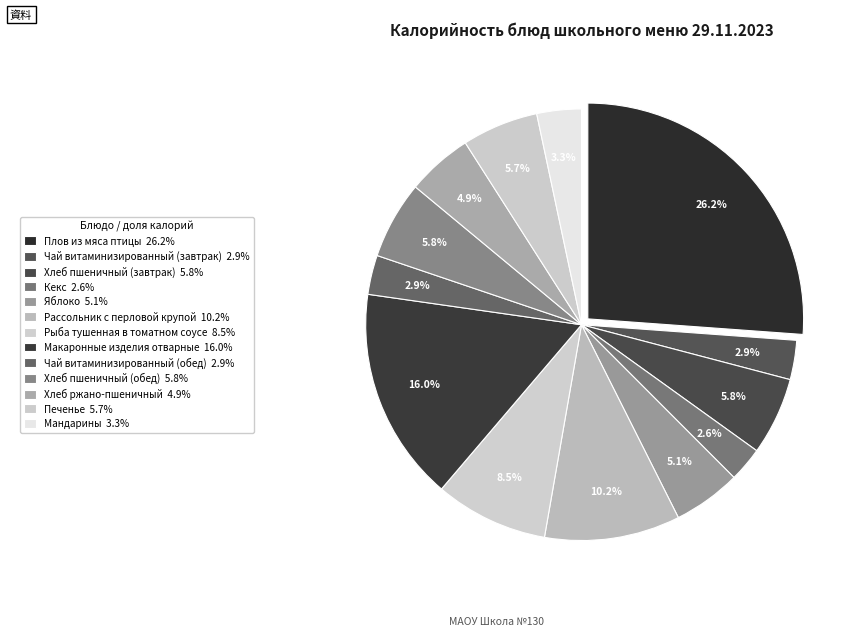

Count the number of slices in the pie.

13